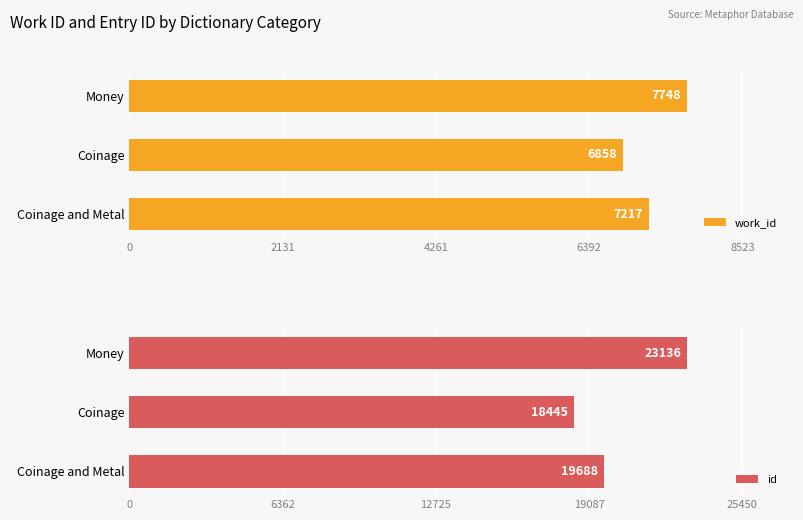

Which series has the largest total across all categories?

id